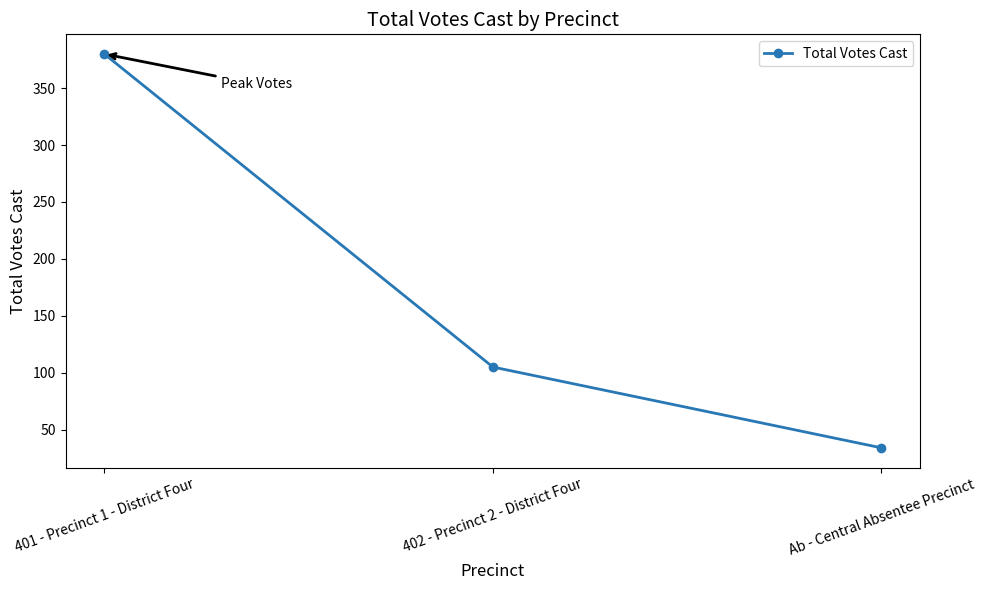

What is the sum of all values?

519